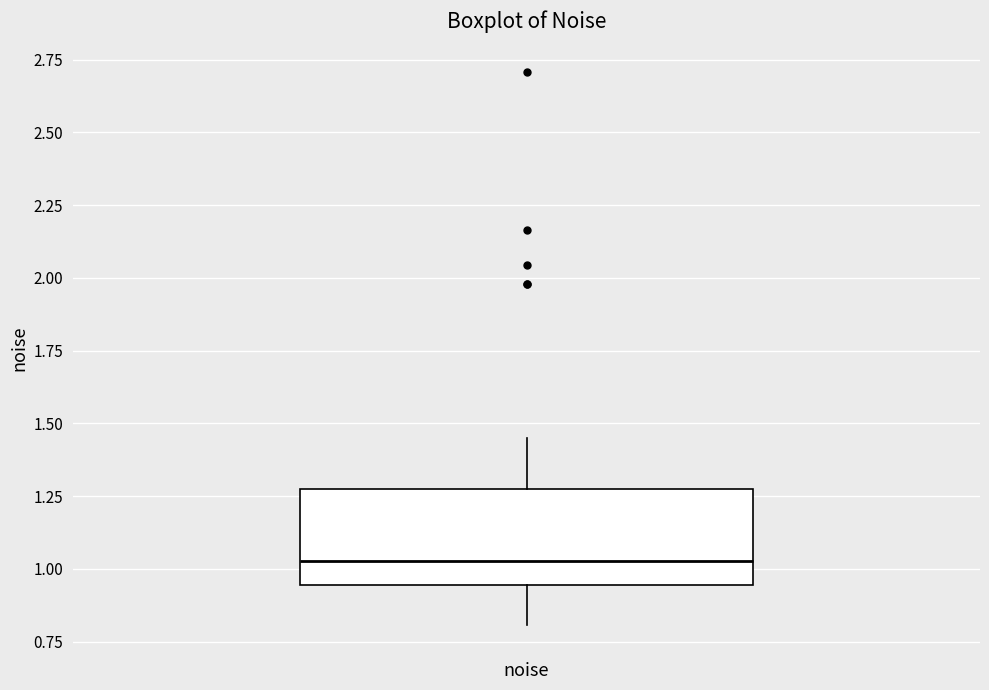

Transcribe this box plot: give where the median line is, the range the box spans, and where the two whiskers end, as read against the y-axis. The values are not printed on the chart, so give them approximately, as read against the axis.

median 1.05, box 0.95 to 1.25, whiskers 0.80 to 1.45